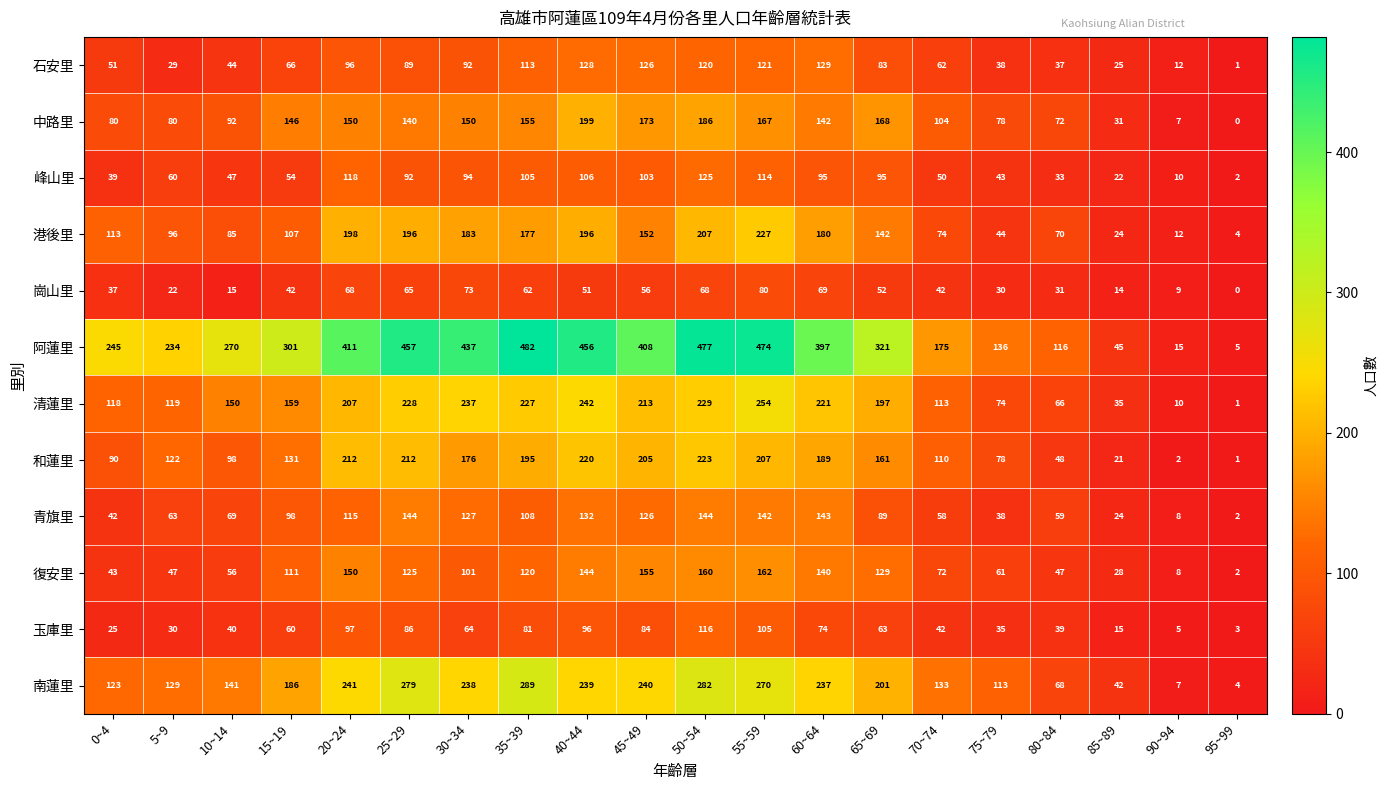

The value of 石安里 at 75~79 is 38. True or false?

True